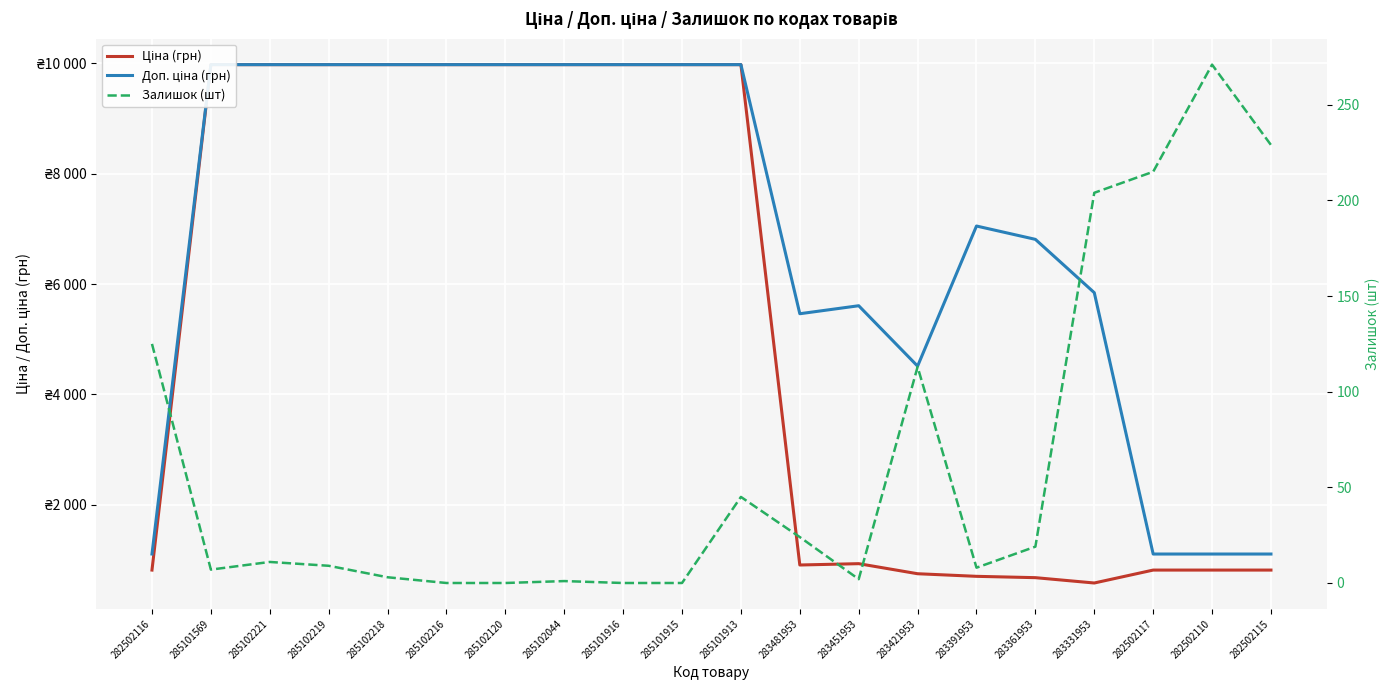

What is the spread (max minus min) of values at 283331953?

5639.9